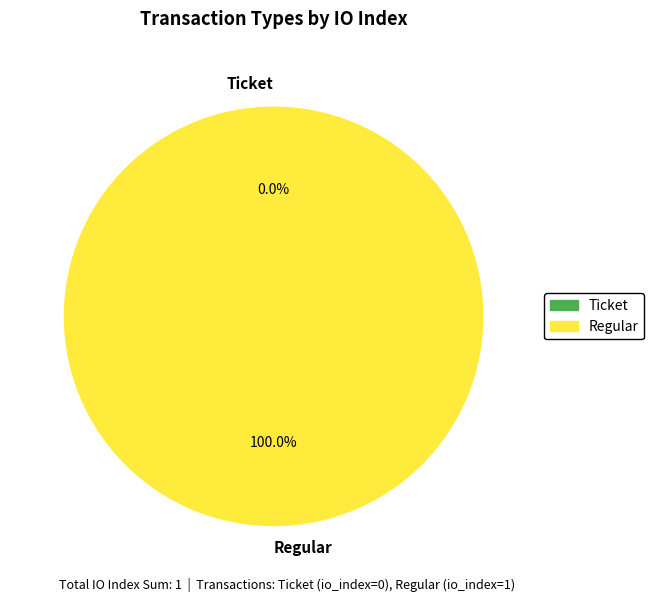

To the nearest percent, what portion does Regular represent?

100%